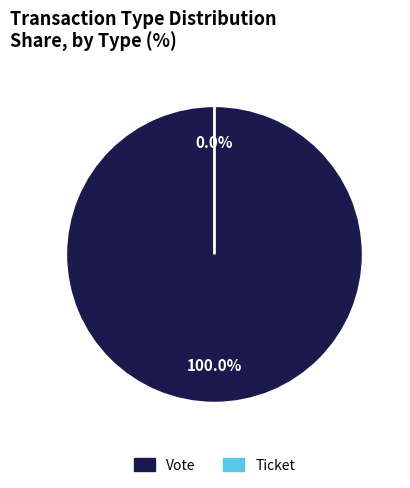

True or false: Vote accounts for 100% of the total.

True